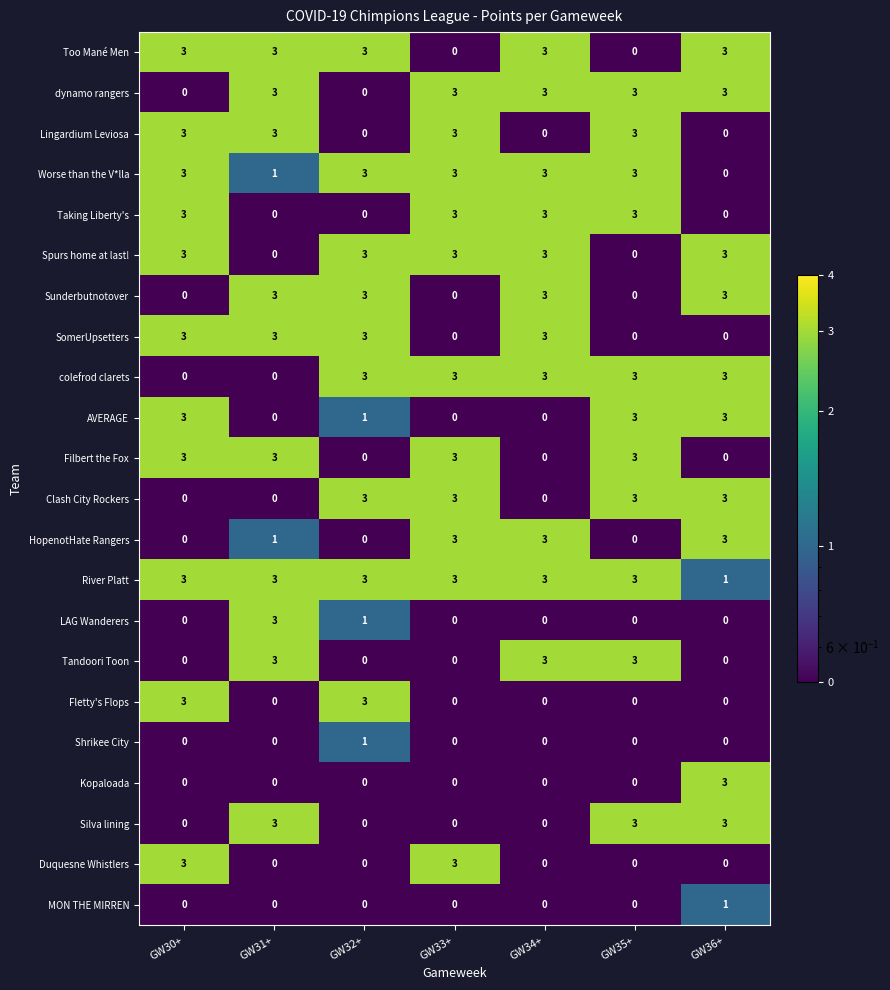

At how many categories does at least one series exceed 0?

7